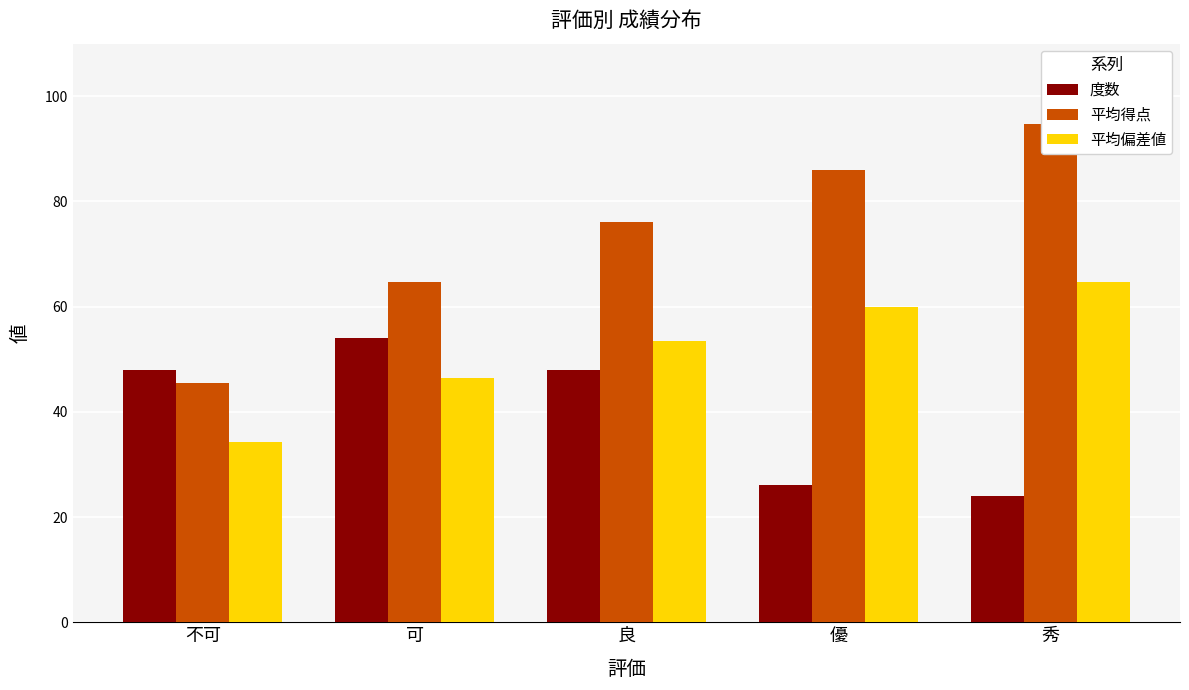

What is the maximum value for 平均偏差値?

64.7